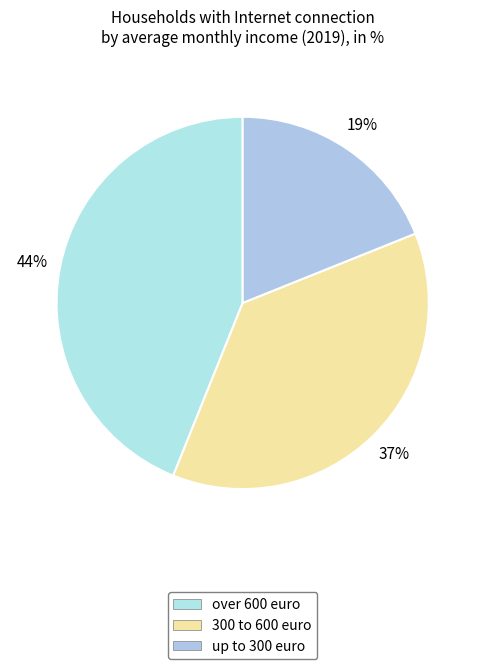

To the nearest percent, what is the difference between the over 600 euro and 300 to 600 euro slice percentages?

7%